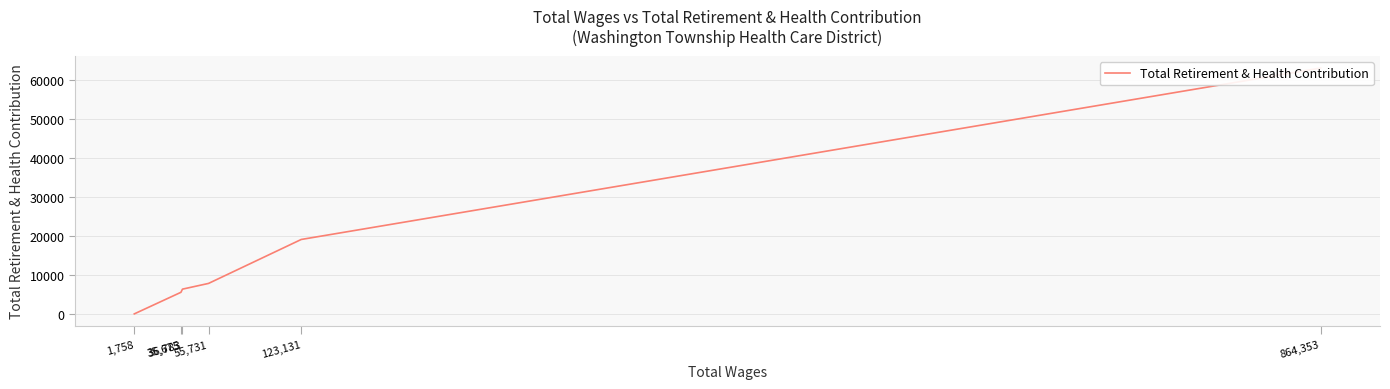

True or false: there are more than 2 points higher than both neighbors.

False